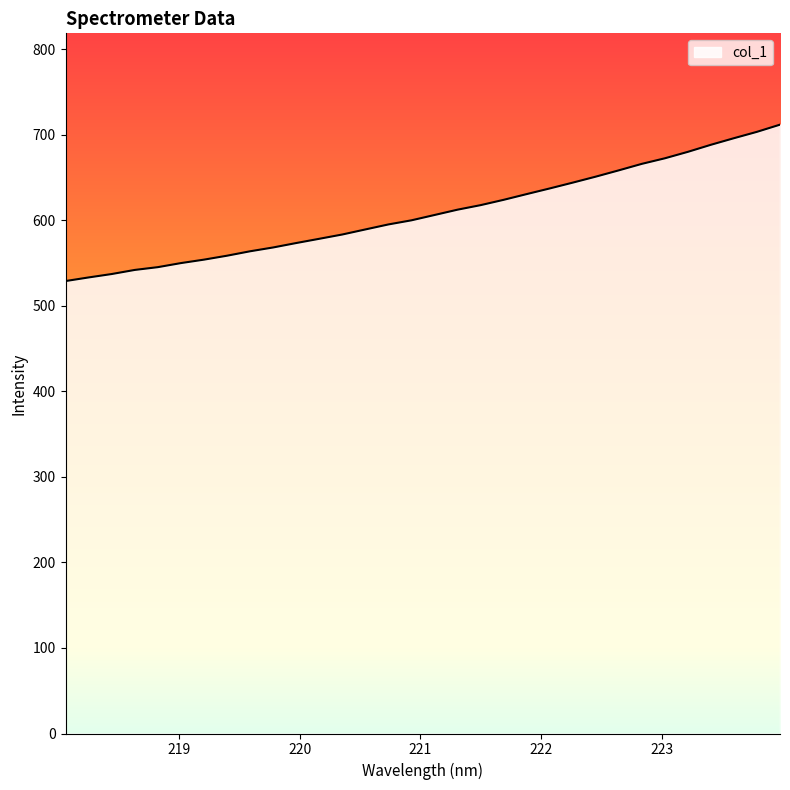

What is the greatest value displayed?

711.9